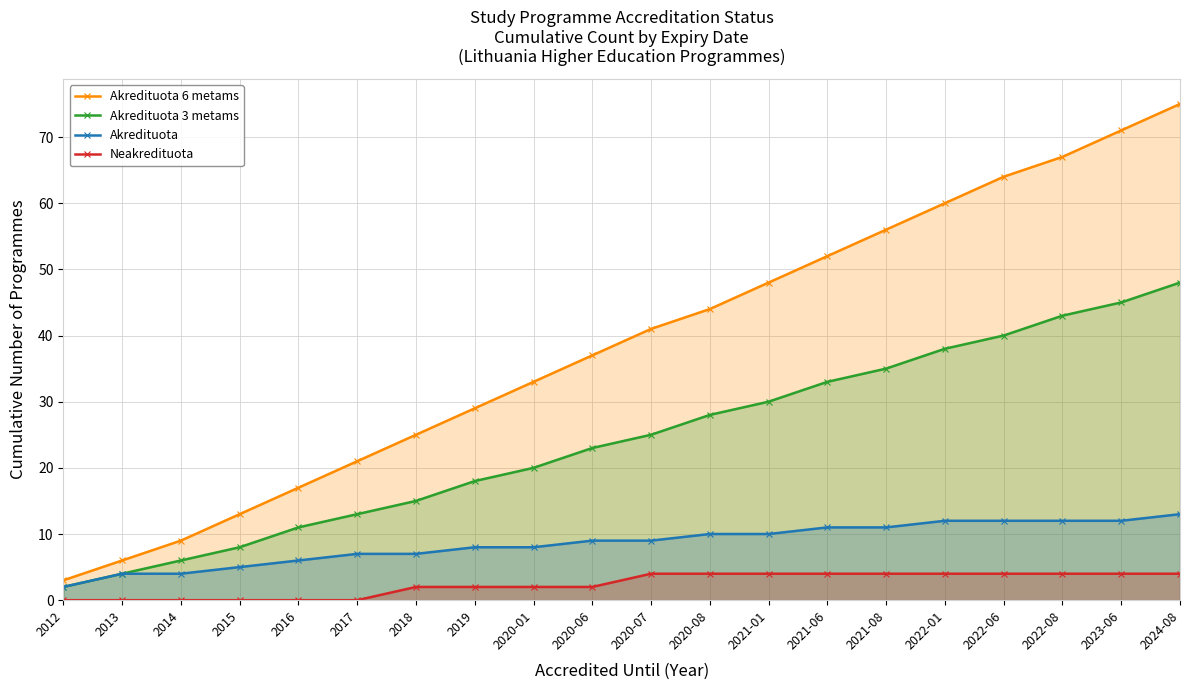

True or false: Akredituota 3 metams and Akredituota 6 metams intersect in this chart.

False